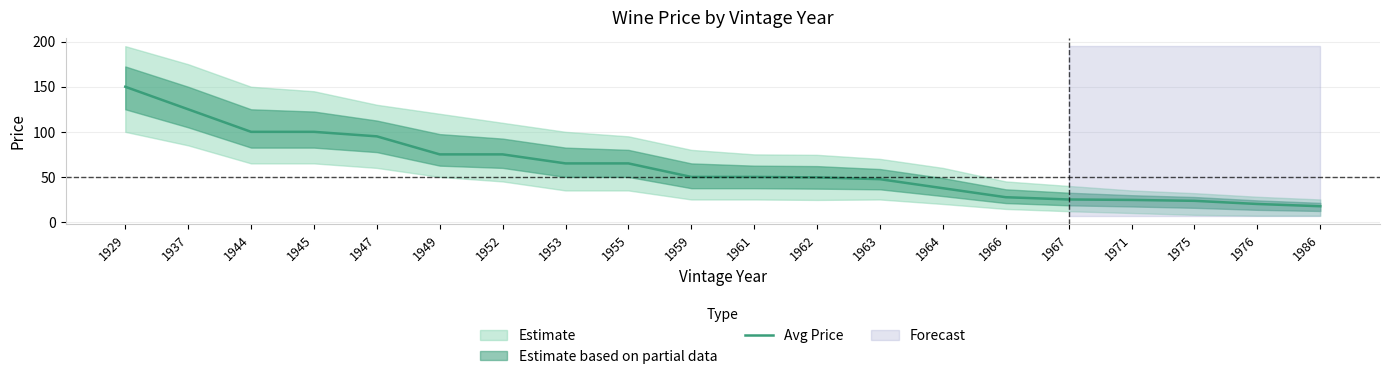

The chart shows a value of 25.0 at 1967. True or false?

True